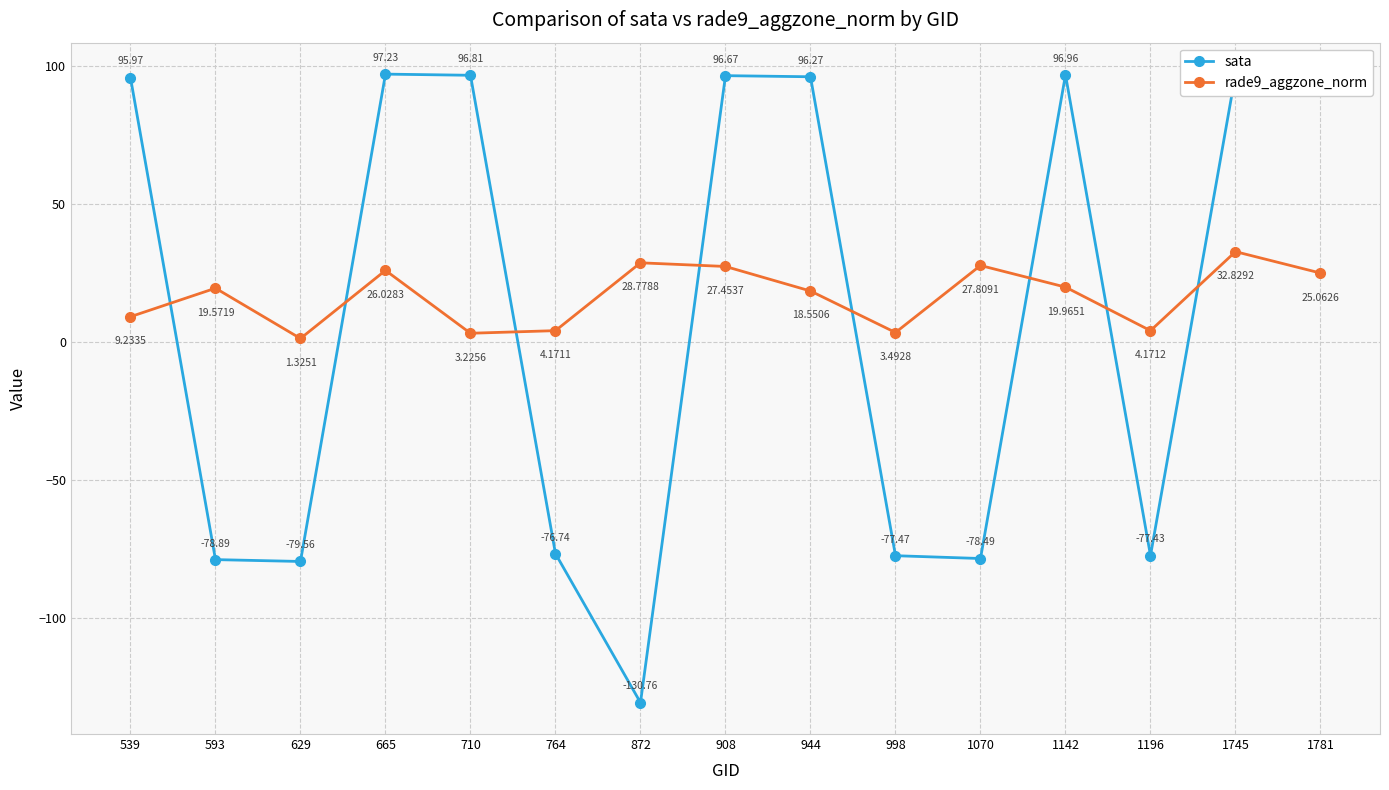

Which series ends up on top after the final intersection of sata and rade9_aggzone_norm?

sata